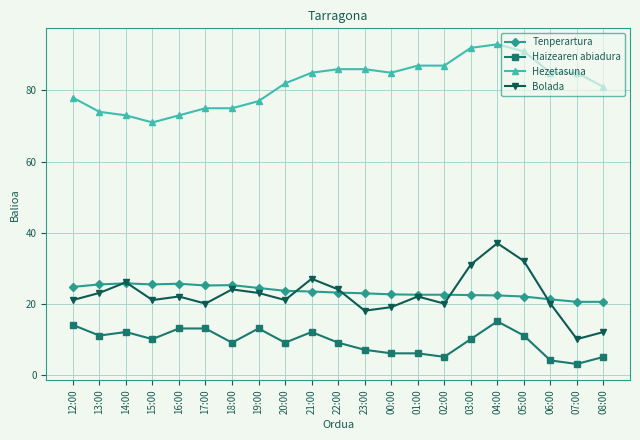

At which category does the chart reach its peak across all series?

04:00